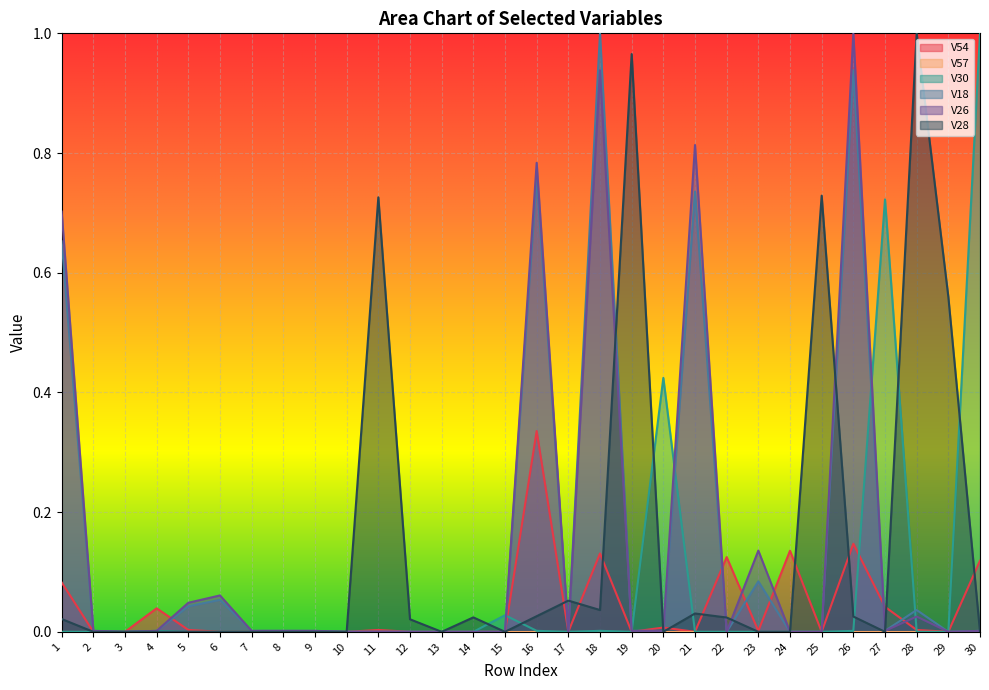

At which category does V18 reach its first local peak?

6